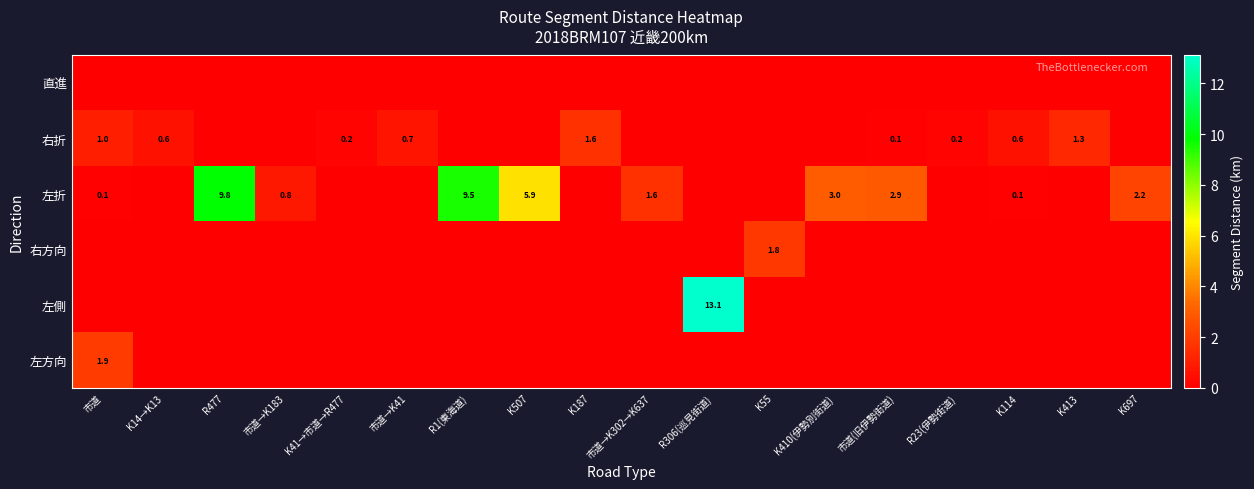

What is the total value across all series at R23(伊勢街道)?

0.2